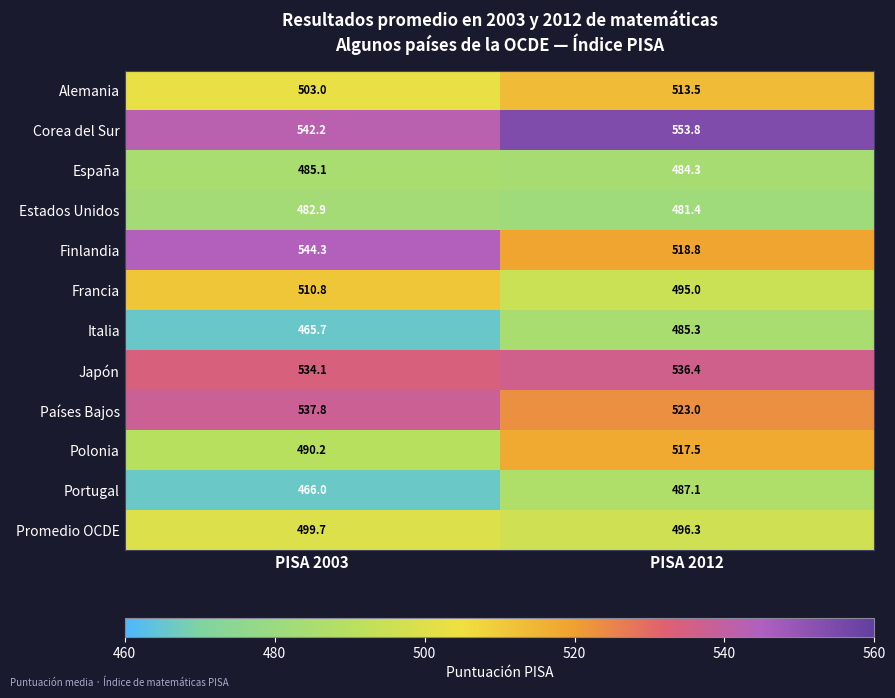

Where is Estados Unidos nearest to the value 482?

PISA 2012